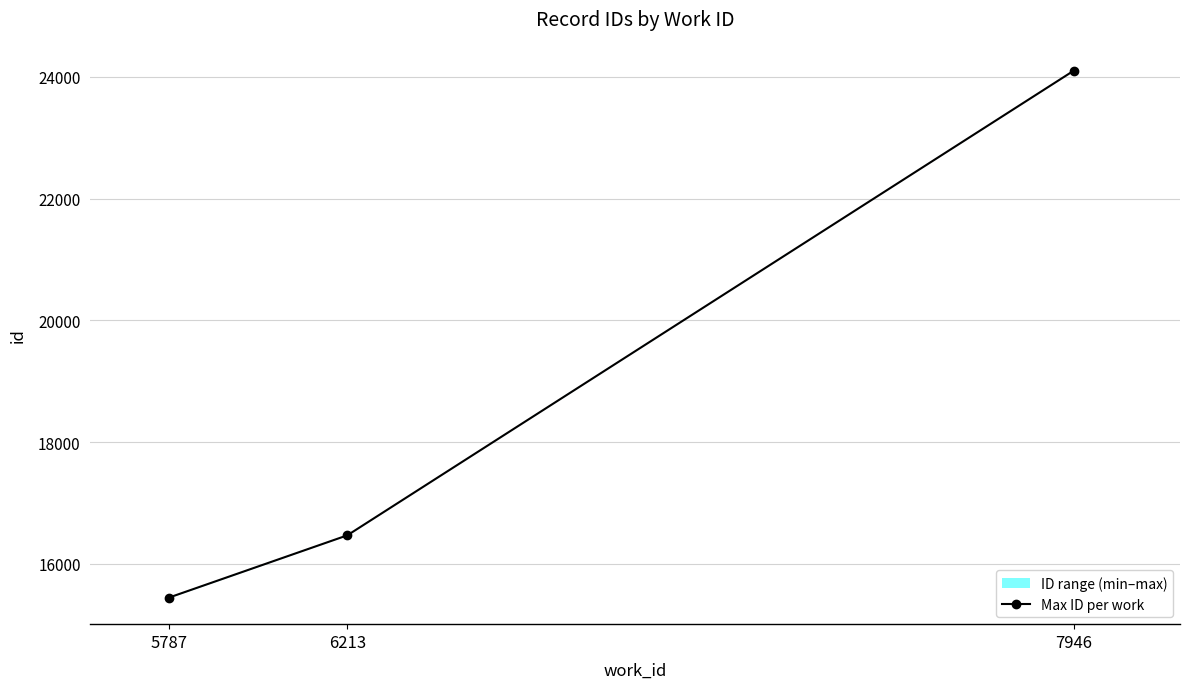

What is the greatest value displayed?

24101